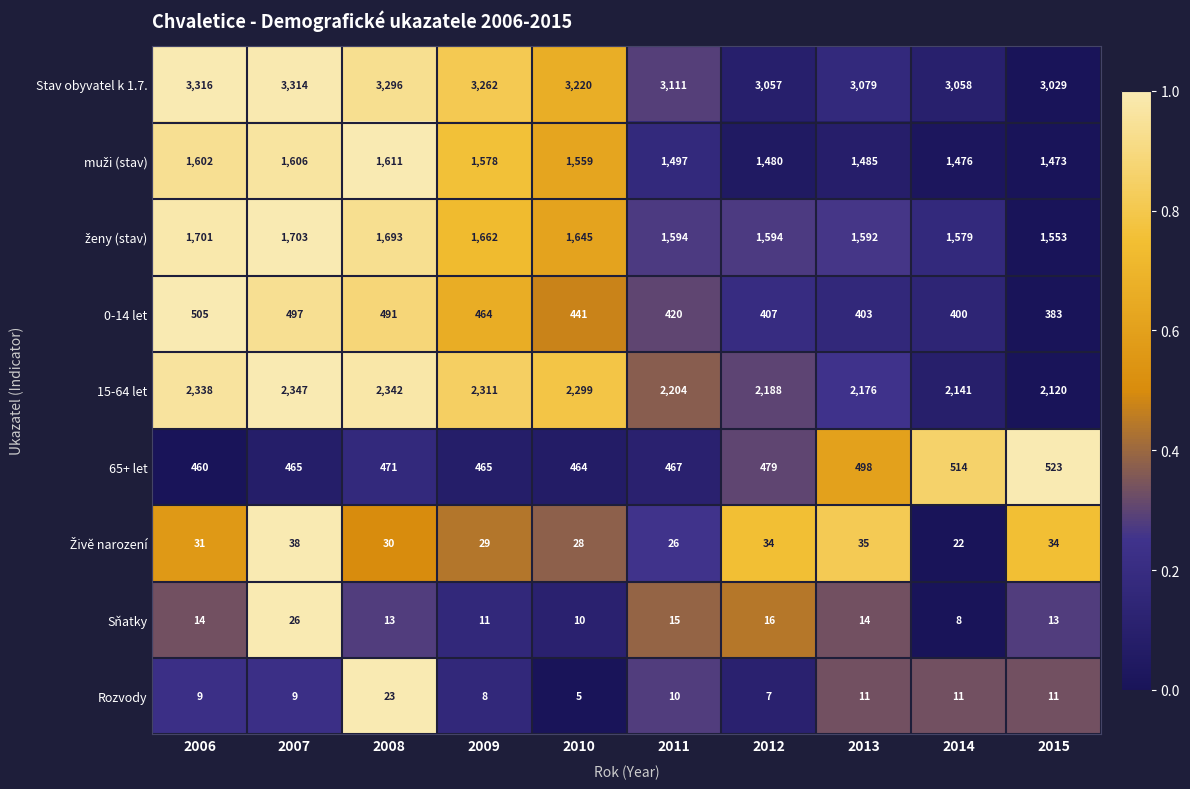

The Stav obyvatel k 1.7. series shows 852 at 2007. True or false?

False